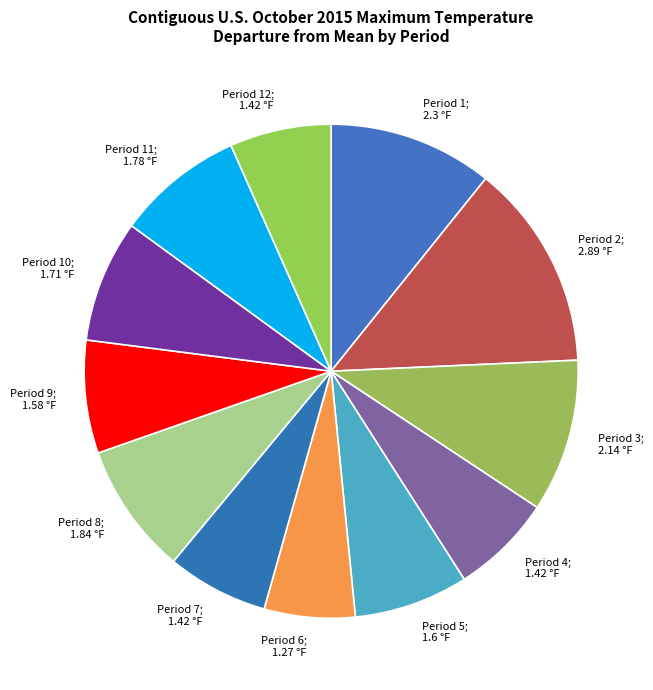

How many segments does this pie chart have?

12